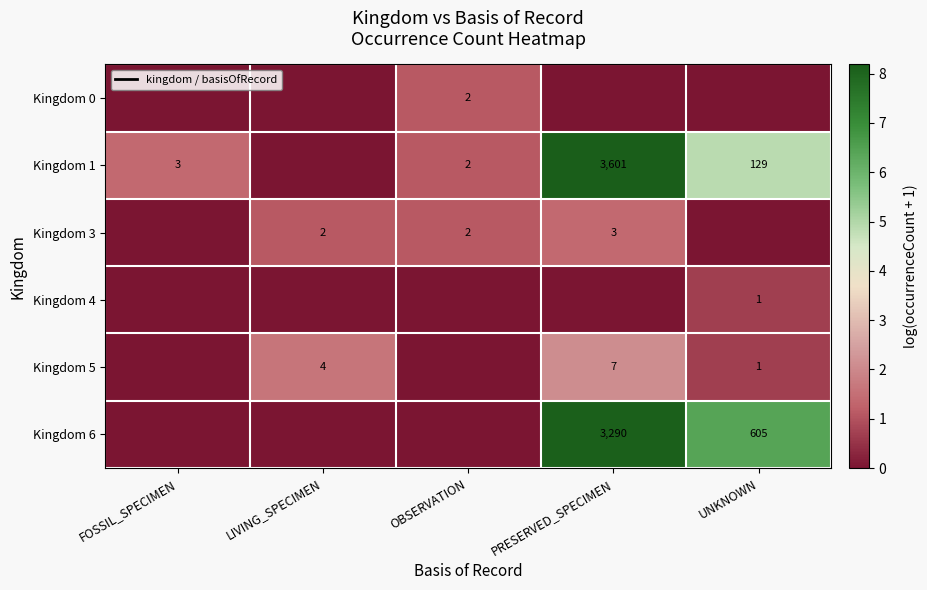

At which category is the sum across all series the highest?

PRESERVED_SPECIMEN